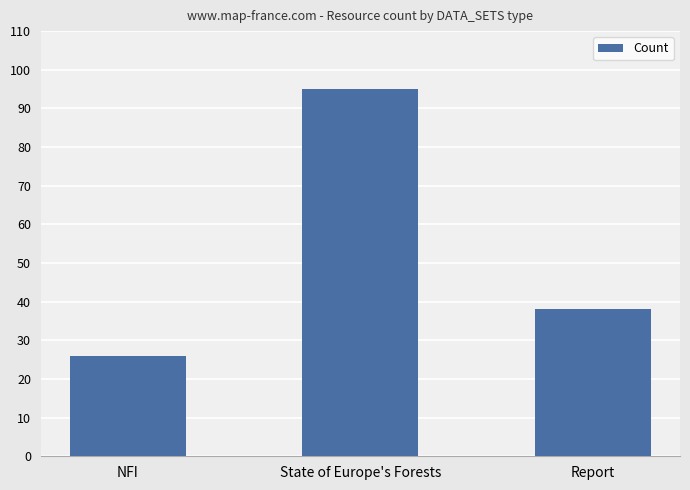

What is the approximate value at Report?

38